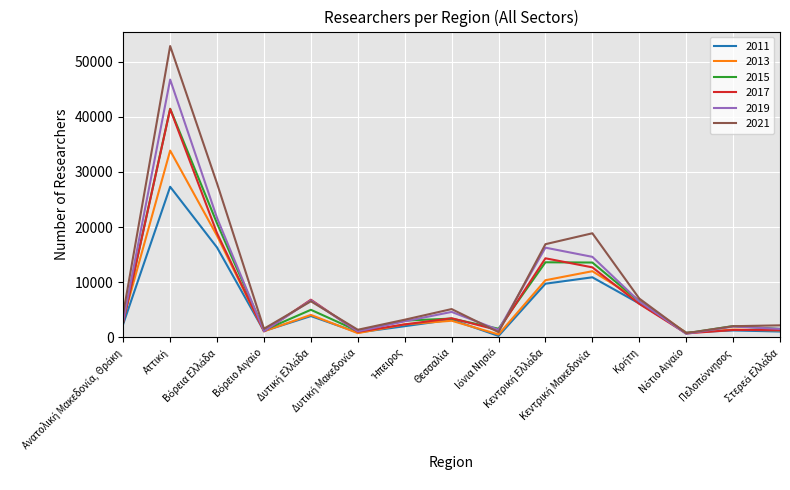

What is the greatest value displayed?

52818.8